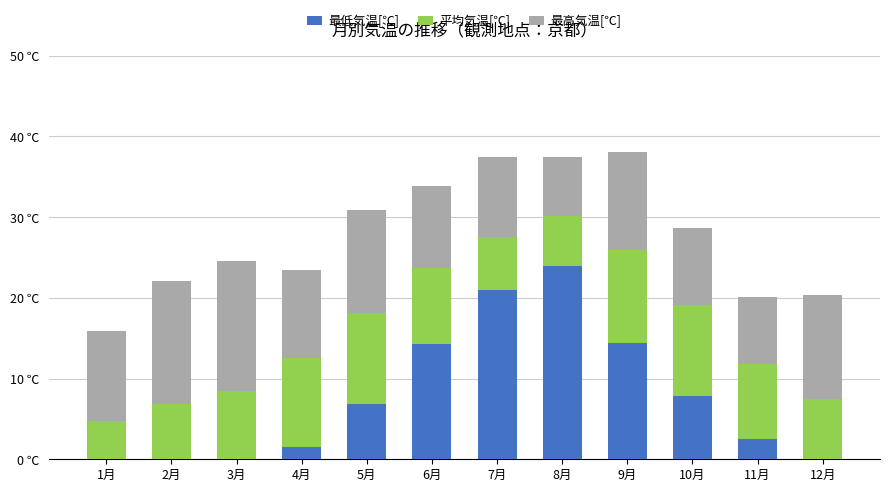

True or false: 平均気温[℃] has a value of 4.9 at 1月.

False